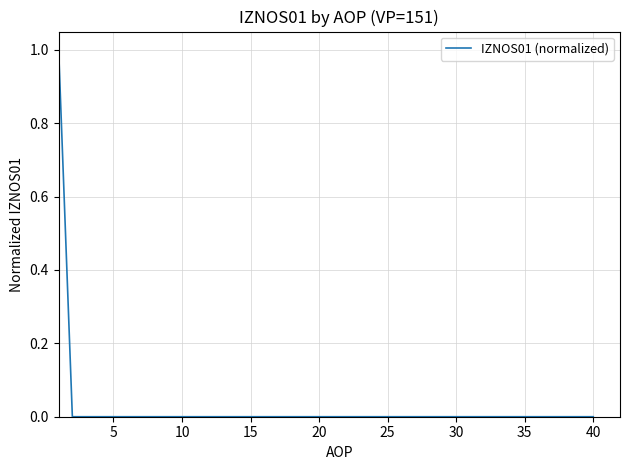

Does the chart display data point markers on the line(s)?

No